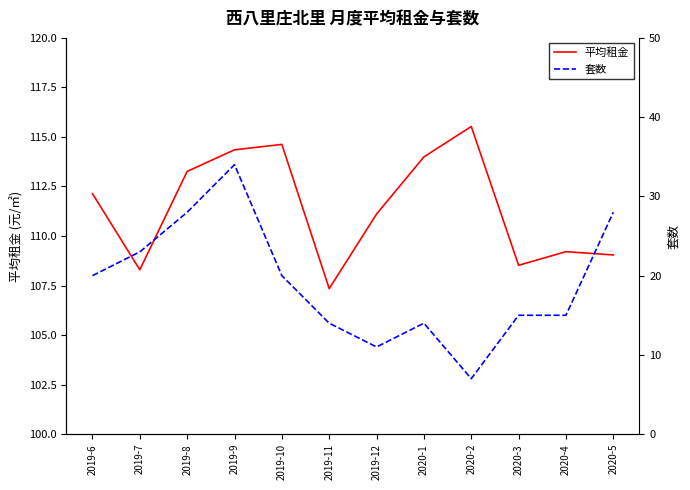

What is the value of the 平均租金 point at the 11th from the left?

109.2